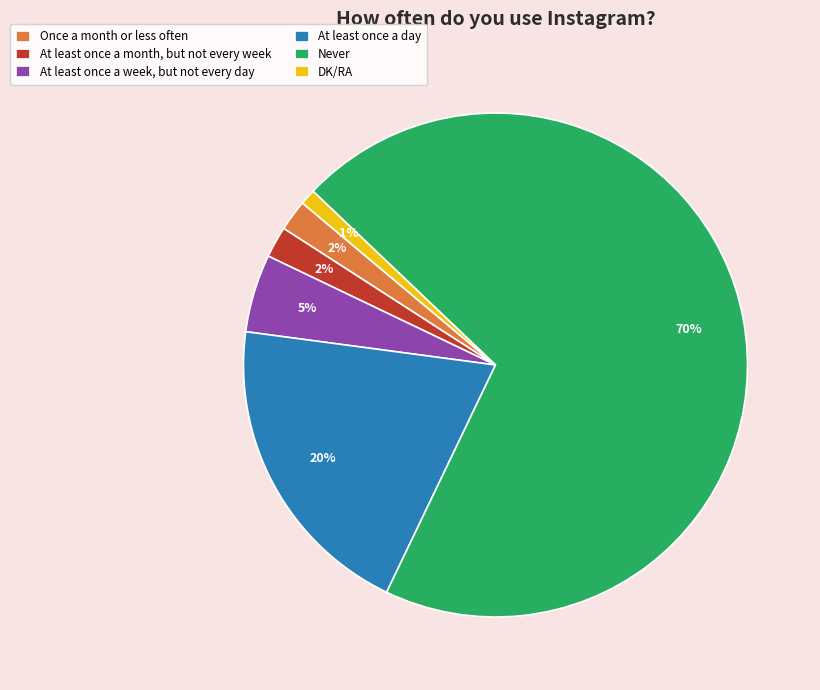

To the nearest percent, what percentage of the pie is Once a month or less often?

2%